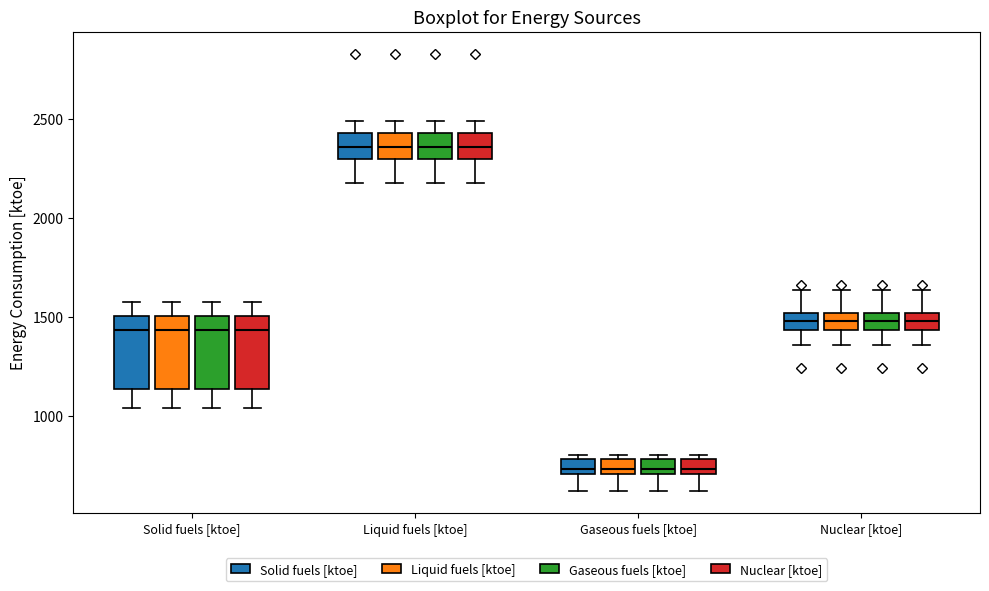

Reading left to right, read every box against the y-axis: the position of its median line, the range the box covers, and the ends of its whiskers. The values are not printed on the chart, so give them approximately, as read against the axis.

Solid fuels [ktoe] (Solid fuels [ktoe]): median 1450, box 1150 to 1500, whiskers 1050 to 1600
Solid fuels [ktoe] (Liquid fuels [ktoe]): median 1450, box 1150 to 1500, whiskers 1050 to 1600
Solid fuels [ktoe] (Gaseous fuels [ktoe]): median 1450, box 1150 to 1500, whiskers 1050 to 1600
Solid fuels [ktoe] (Nuclear [ktoe]): median 1450, box 1150 to 1500, whiskers 1050 to 1600
Liquid fuels [ktoe] (Solid fuels [ktoe]): median 2350, box 2300 to 2450, whiskers 2150 to 2500
Liquid fuels [ktoe] (Liquid fuels [ktoe]): median 2350, box 2300 to 2450, whiskers 2150 to 2500
Liquid fuels [ktoe] (Gaseous fuels [ktoe]): median 2350, box 2300 to 2450, whiskers 2150 to 2500
Liquid fuels [ktoe] (Nuclear [ktoe]): median 2350, box 2300 to 2450, whiskers 2150 to 2500
Gaseous fuels [ktoe] (Solid fuels [ktoe]): median 750, box 700 to 800, whiskers 600 to 800 (just above the box's upper edge)
Gaseous fuels [ktoe] (Liquid fuels [ktoe]): median 750, box 700 to 800, whiskers 600 to 800 (just above the box's upper edge)
Gaseous fuels [ktoe] (Gaseous fuels [ktoe]): median 750, box 700 to 800, whiskers 600 to 800 (just above the box's upper edge)
Gaseous fuels [ktoe] (Nuclear [ktoe]): median 750, box 700 to 800, whiskers 600 to 800 (just above the box's upper edge)
Nuclear [ktoe] (Solid fuels [ktoe]): median 1500 (inside the box), box 1450 to 1500, whiskers 1350 to 1650
Nuclear [ktoe] (Liquid fuels [ktoe]): median 1500 (inside the box), box 1450 to 1500, whiskers 1350 to 1650
Nuclear [ktoe] (Gaseous fuels [ktoe]): median 1500 (inside the box), box 1450 to 1500, whiskers 1350 to 1650
Nuclear [ktoe] (Nuclear [ktoe]): median 1500 (inside the box), box 1450 to 1500, whiskers 1350 to 1650